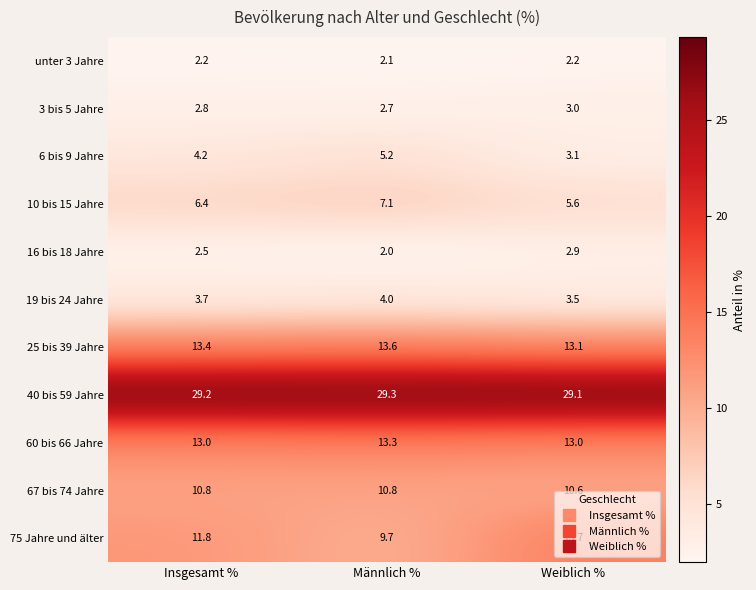

At how many categories does at least one series exceed 8?

3